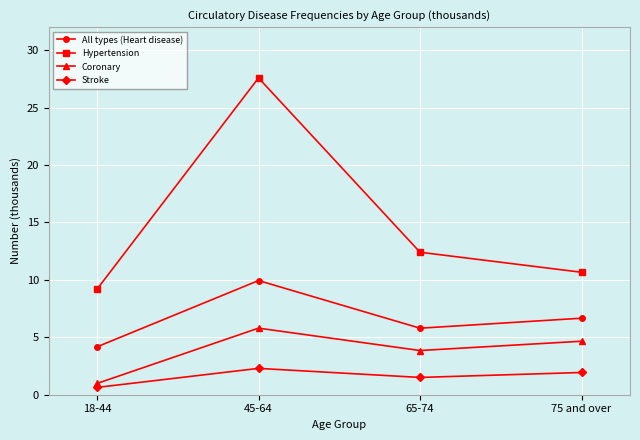

What position from the right is 65-74?

2